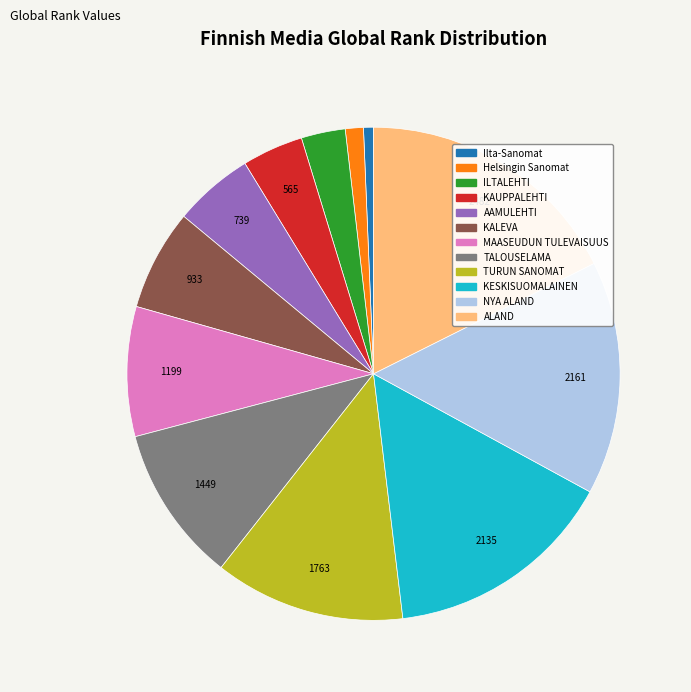

What is the ratio of the value at ILTALEHTI to the value at MAASEUDUN TULEVAISUUS?

0.3